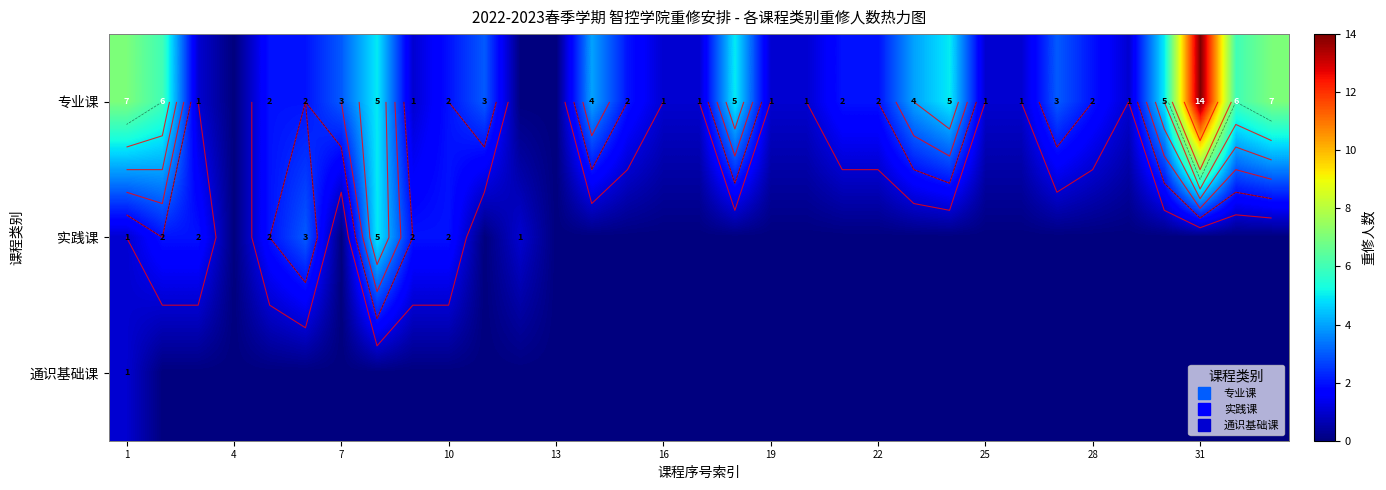

Count the number of data series in this chart.

3